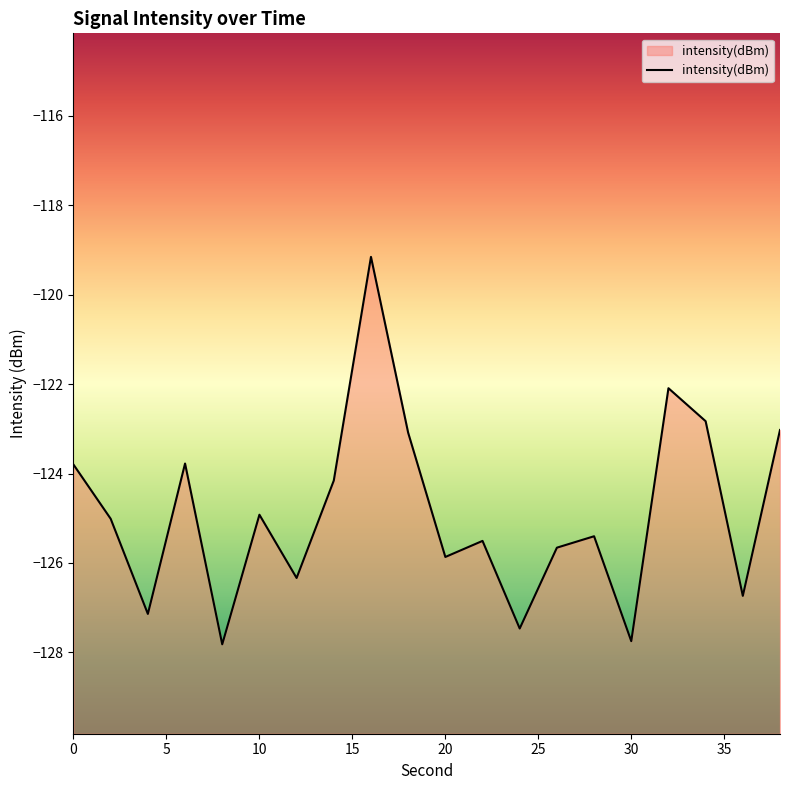

What is the difference between the maximum and minimum values?

8.7